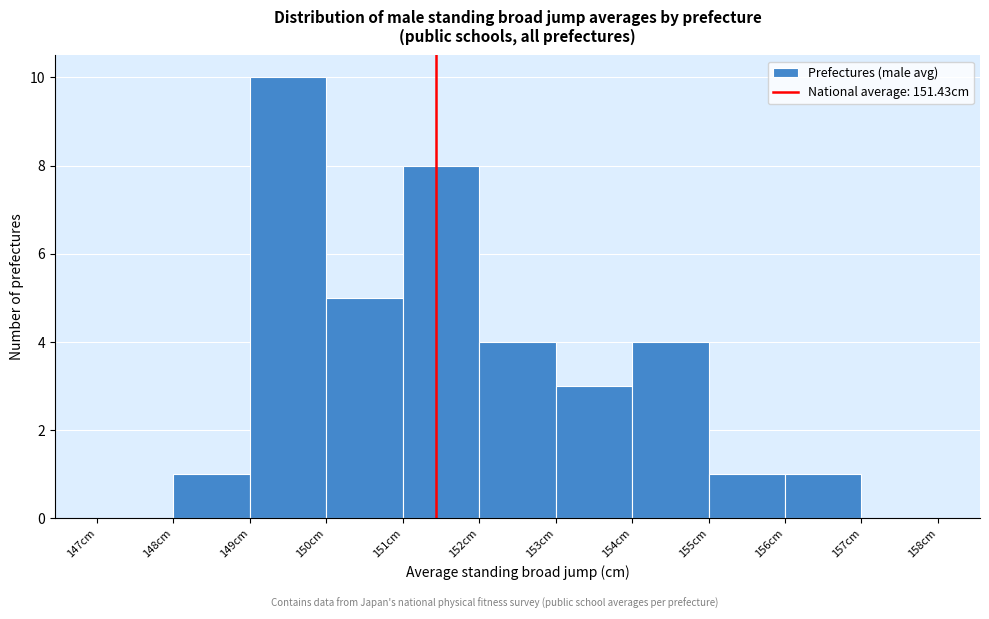

Over which range of the x-axis is the bar tallest?

149 to 150